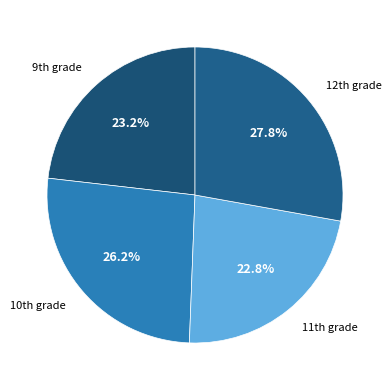

Is there any slice that represents more than half of the pie?

No